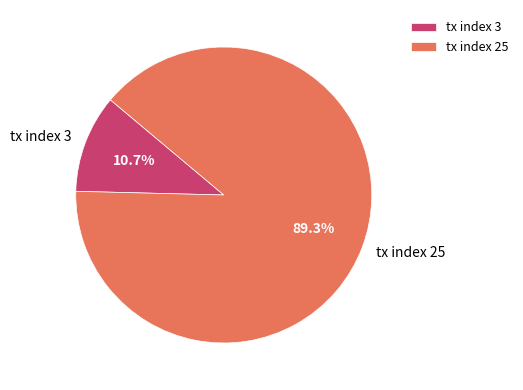

True or false: tx index 25 accounts for 81% of the total.

False